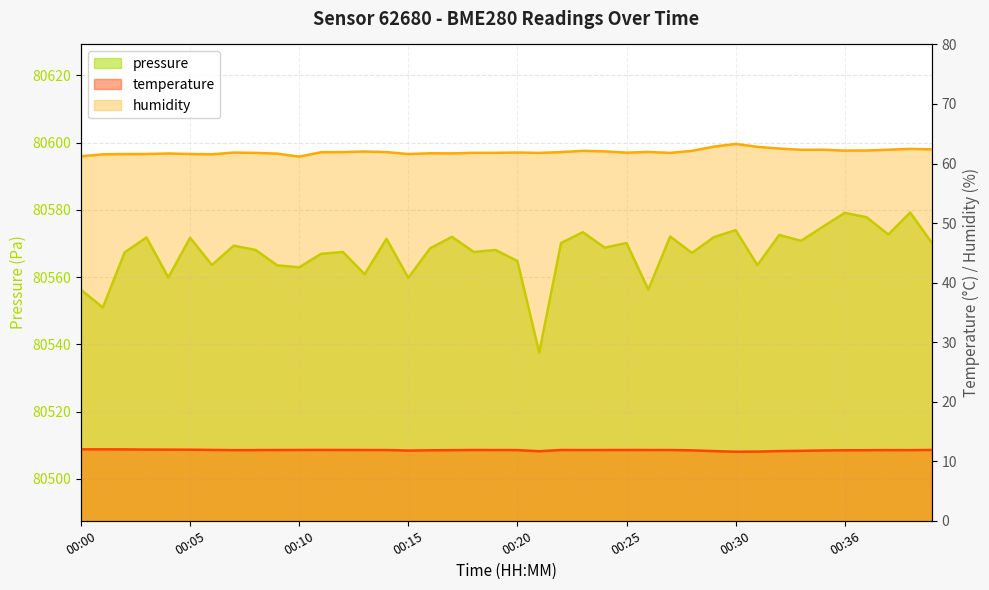

What is the difference between the maximum and minimum values in the humidity series?

2.1